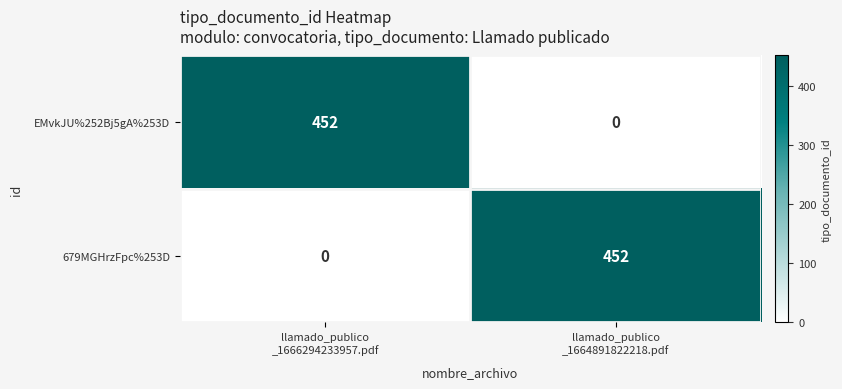

What is the maximum value for 679MGHrzFpc%253D?

452